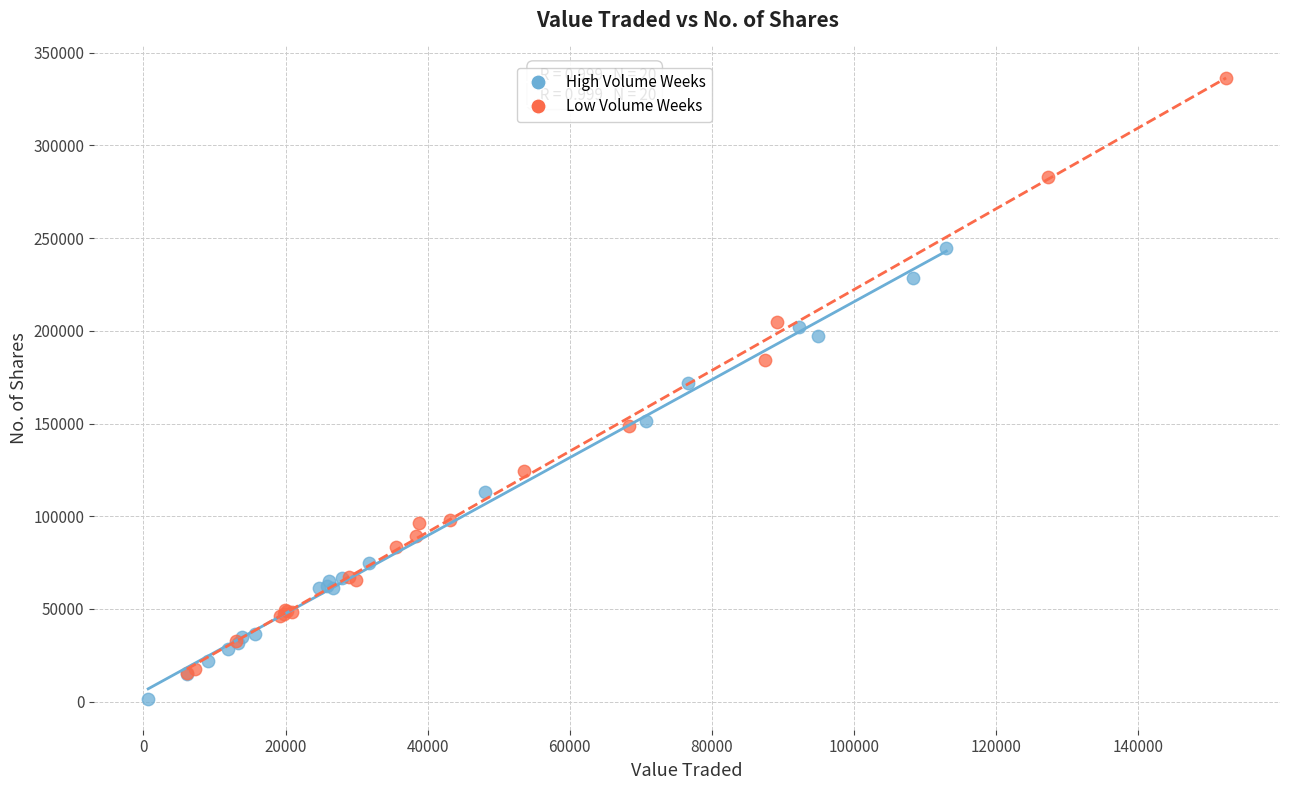

Which series has the largest Y range (max minus min)?

Low Volume Weeks